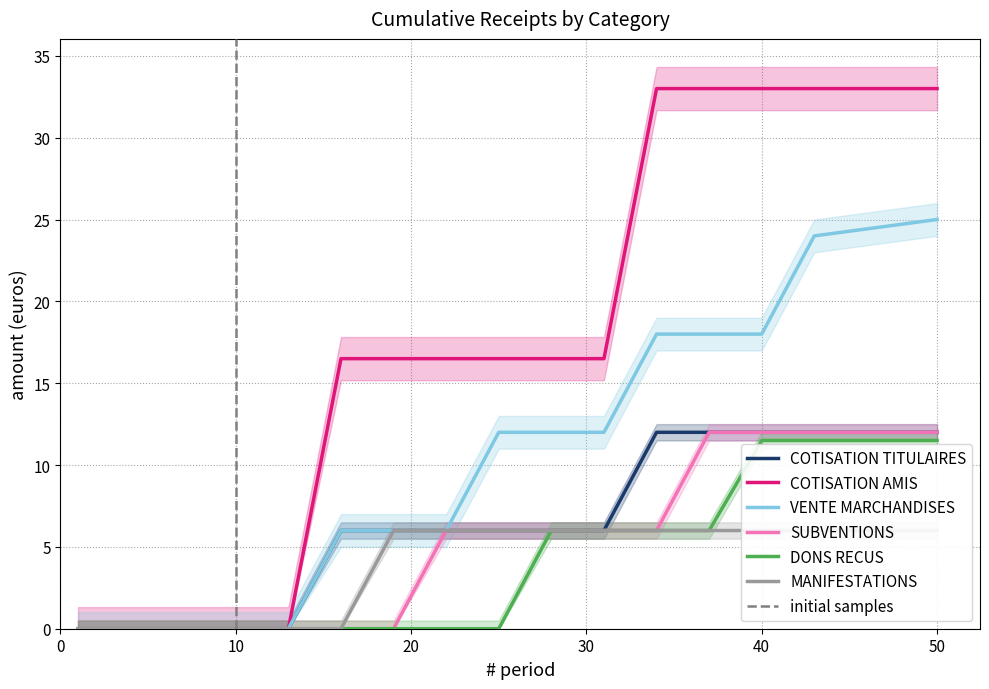

What are all the series names shown in the legend?

COTISATION TITULAIRES, COTISATION AMIS, VENTE MARCHANDISES, SUBVENTIONS, DONS RECUS, MANIFESTATIONS